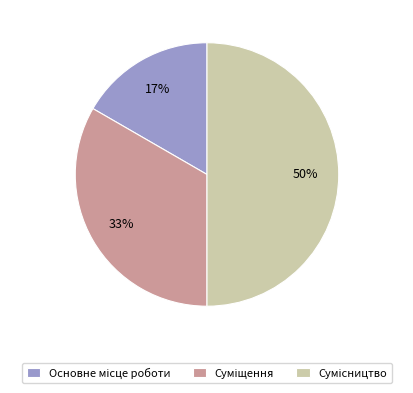

To the nearest percent, what is the average slice percentage?

33%